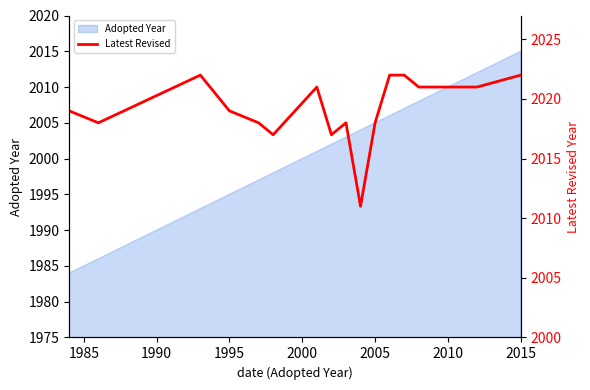

At which label does Adopted Year reach its peak?

2015